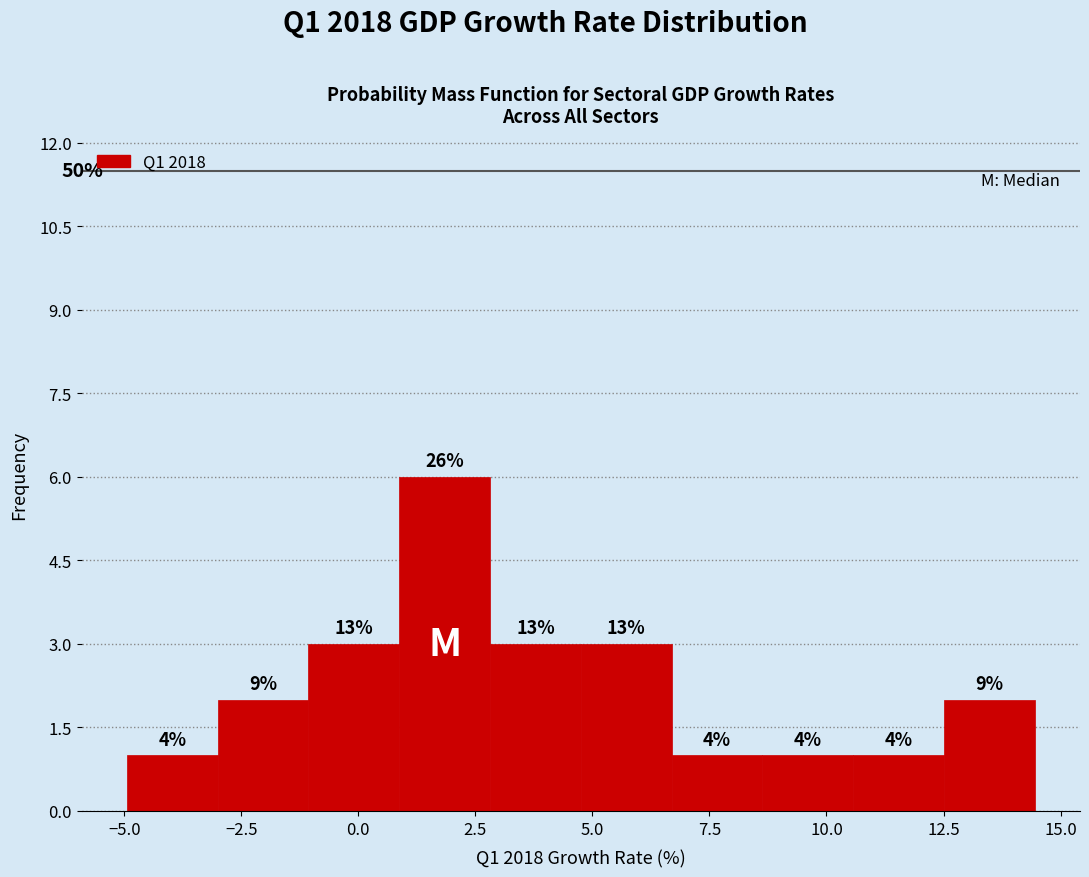

Around what value on the x-axis is the tallest bar? Give the approximate position of its centre, as read against the axis.

2.0